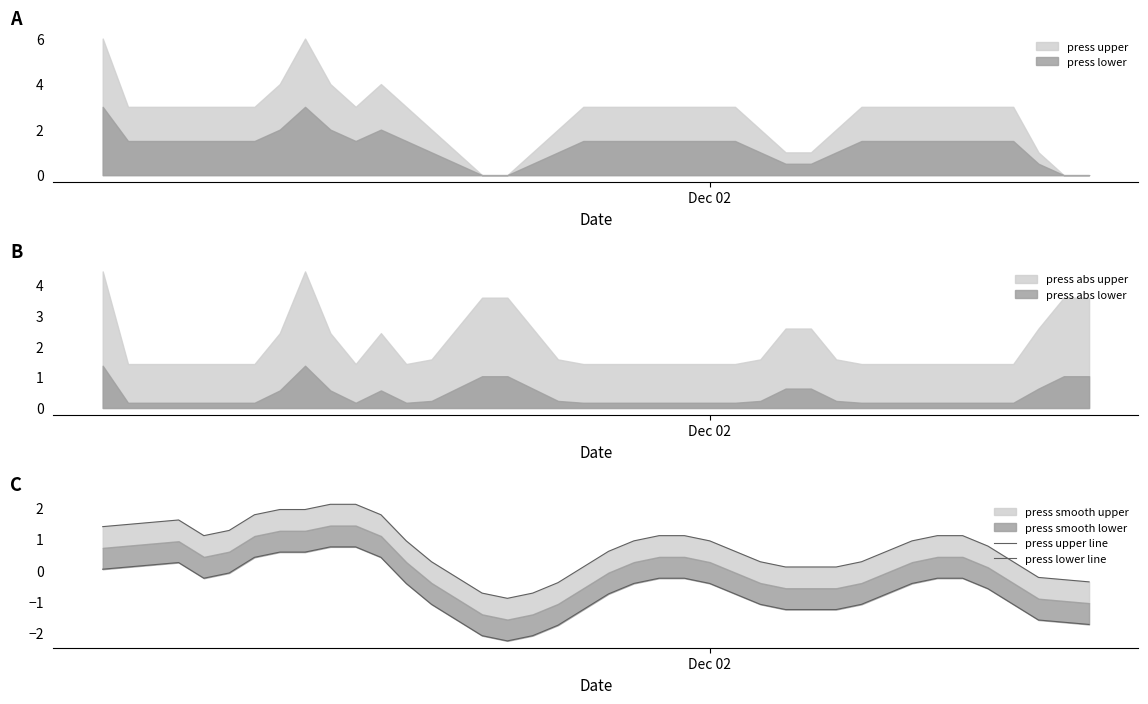

How many categories are shown in the chart?

40